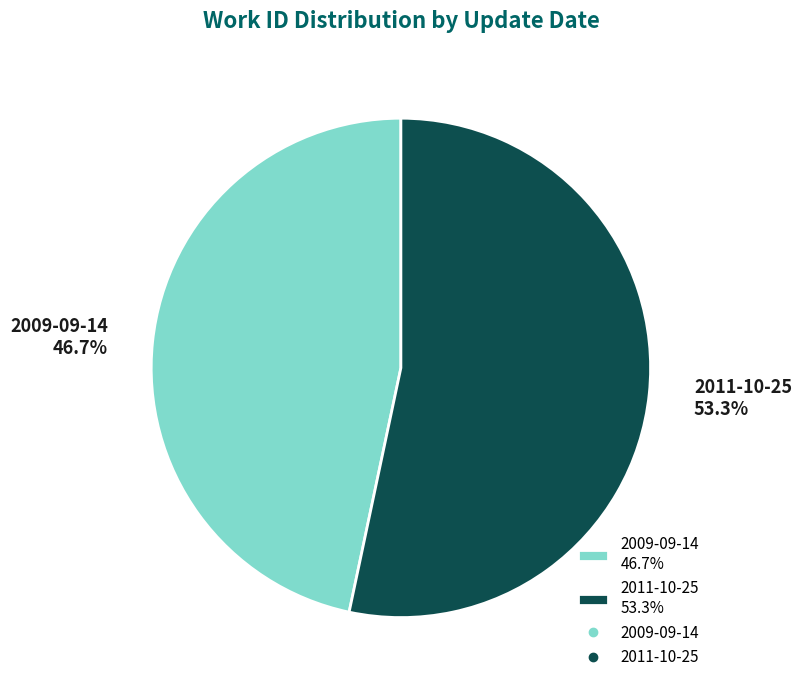

Count the number of slices in the pie.

2